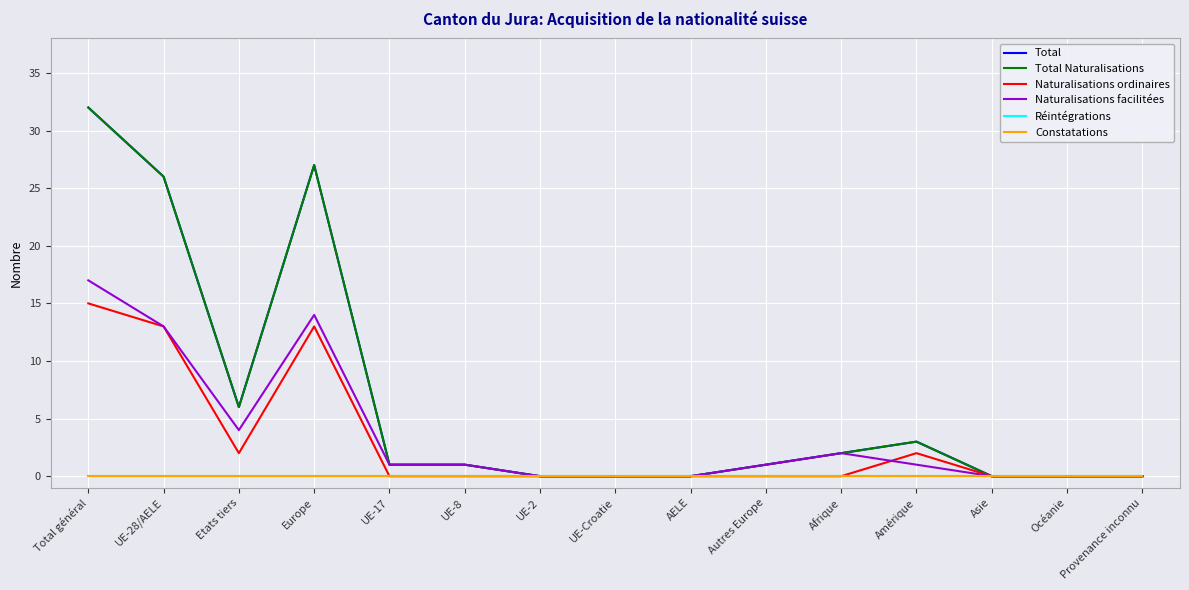

Does the chart have visible grid lines?

Yes